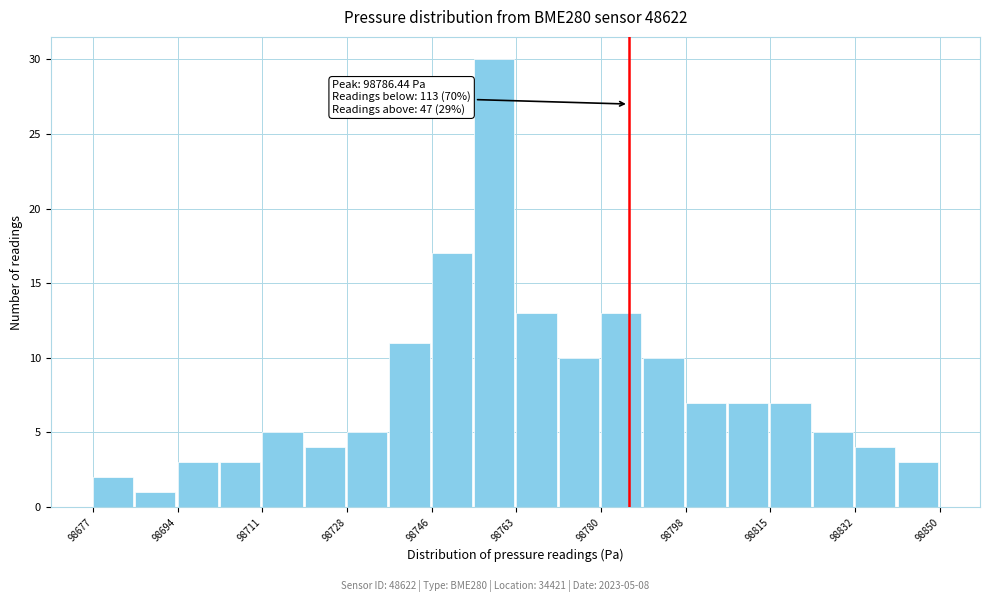

Over which range of the x-axis is the bar tallest?

98754 to 98764